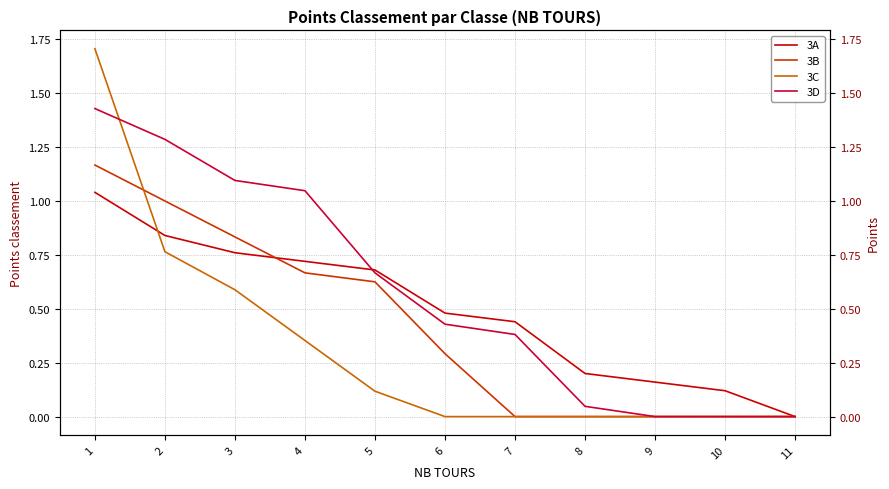

Which series ends up on top after the final intersection of 3A and 3B?

3A